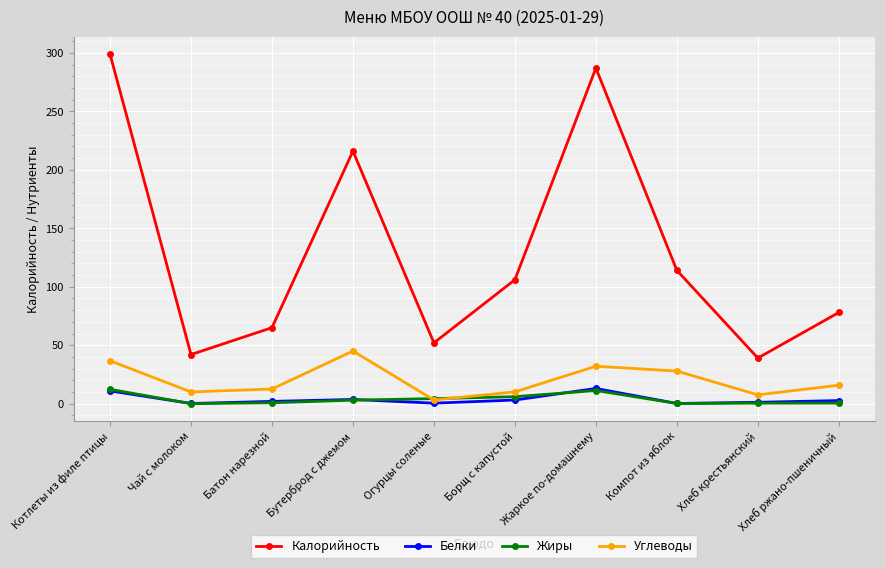

At which category does Углеводы reach its first local peak?

Бутерброд с джемом